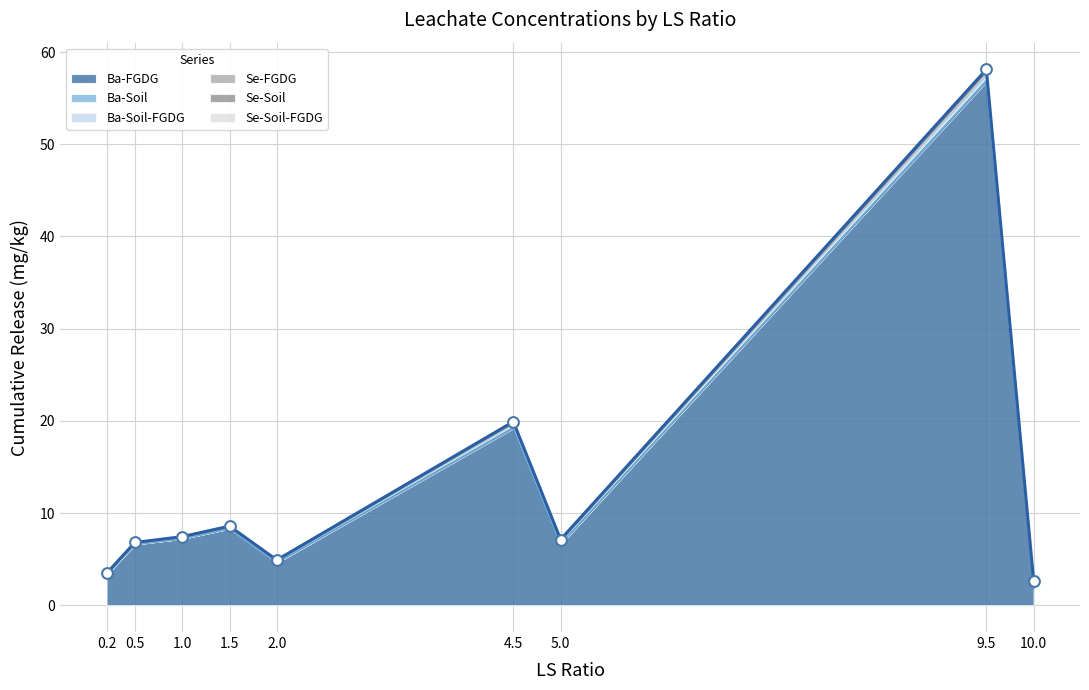

At how many categories does at least one series exceed 33?

1